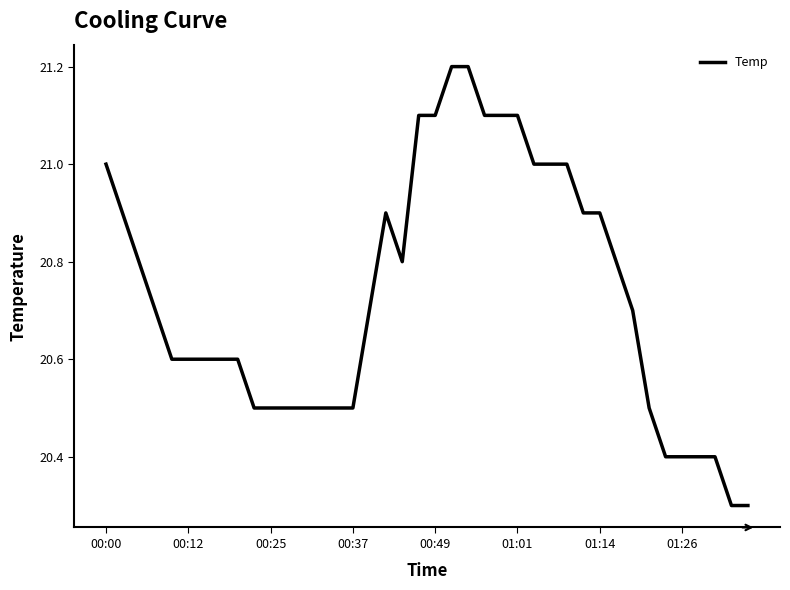

What is the difference between the maximum and minimum values?

0.9